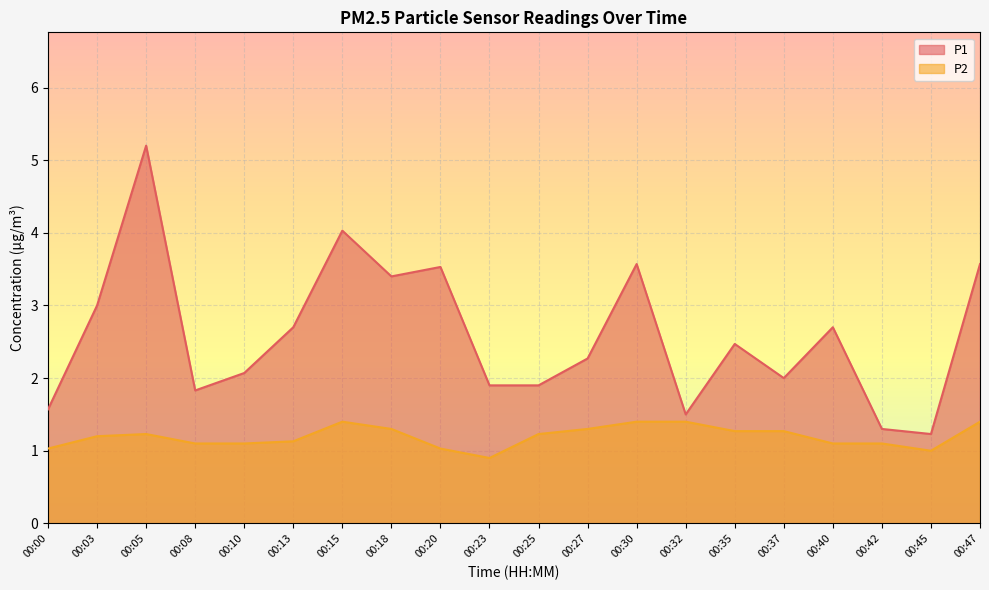

What is the average value of the P1 series?

2.6